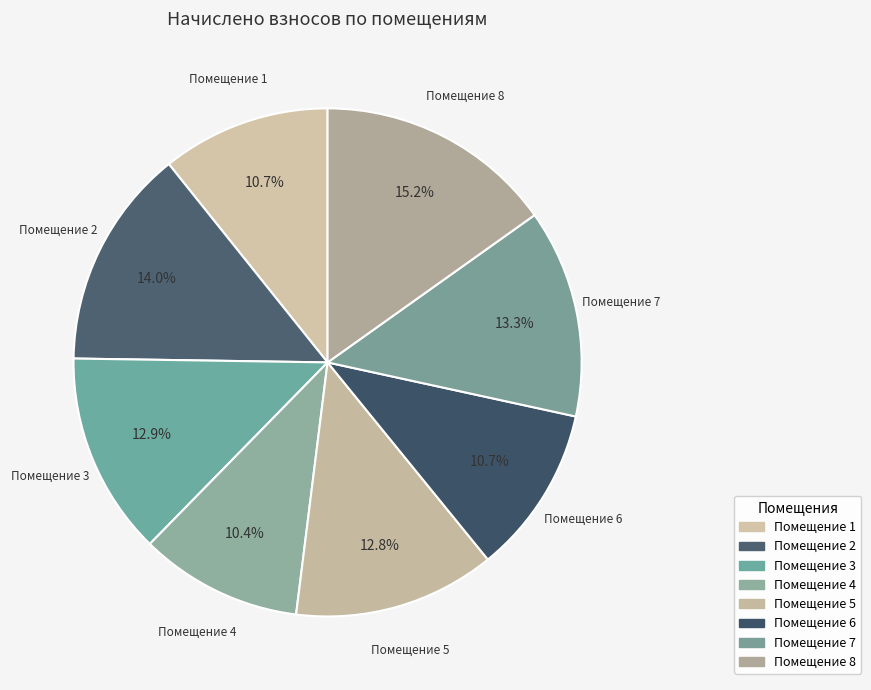

Which slice is the smallest?

4